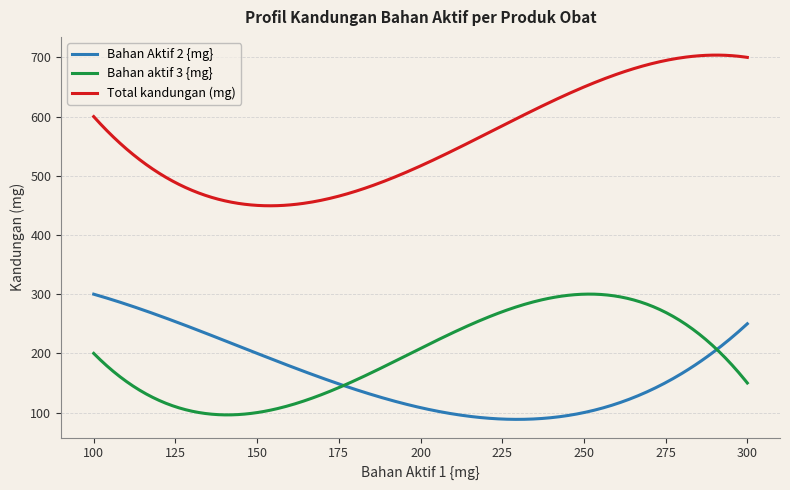

True or false: Bahan aktif 3 {mg} and Bahan Aktif 2 {mg} intersect in this chart.

True